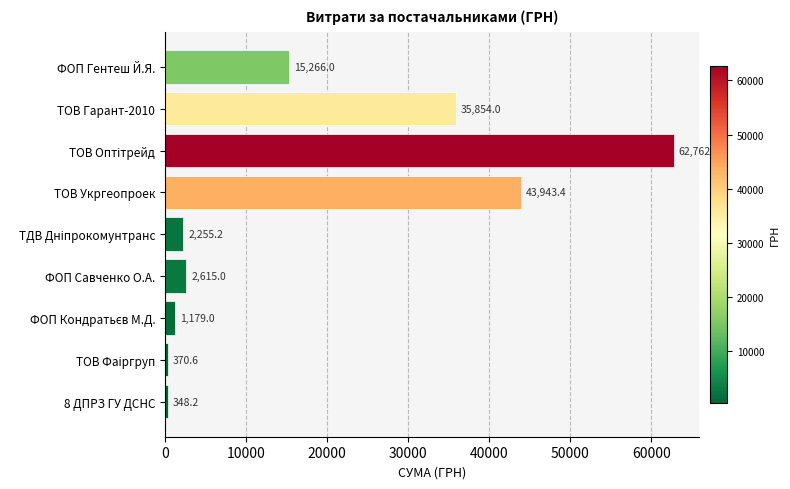

How many bars are there in total?

9